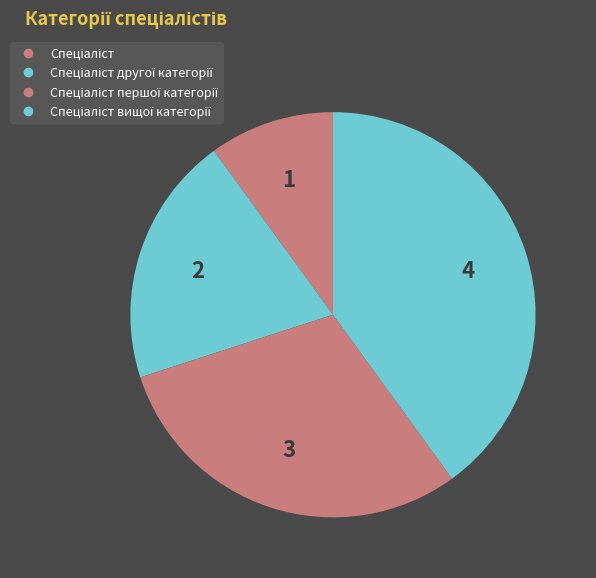

Count the number of slices in the pie.

4